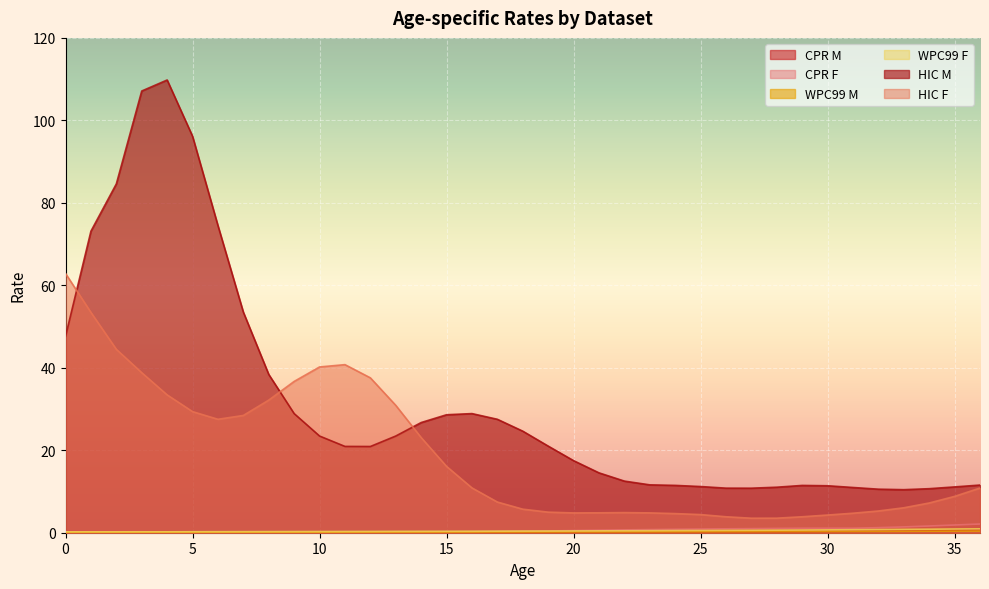

Which has a higher value, 20 or 22?

22